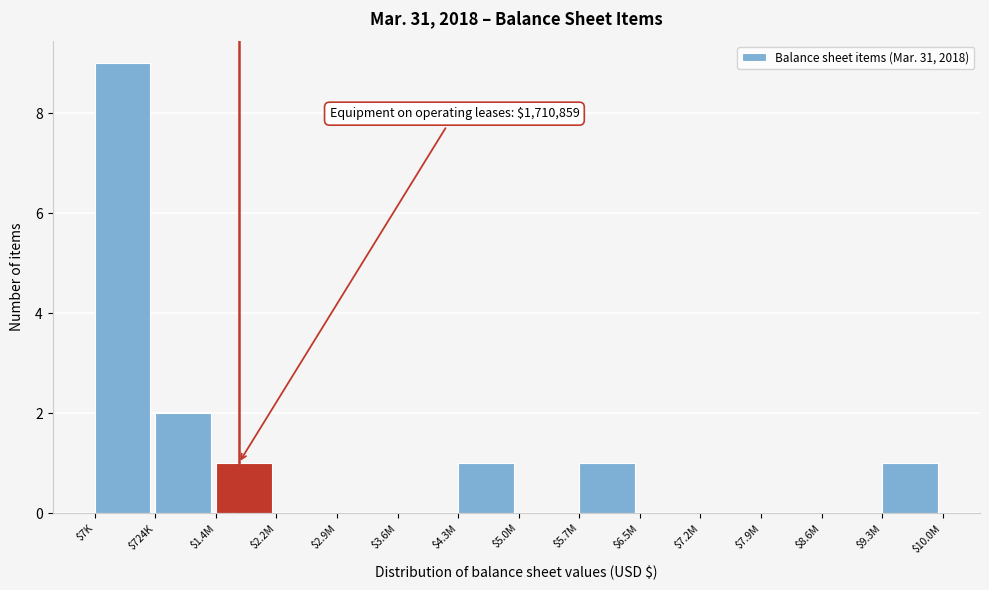

What is the maximum value shown in the chart?

9